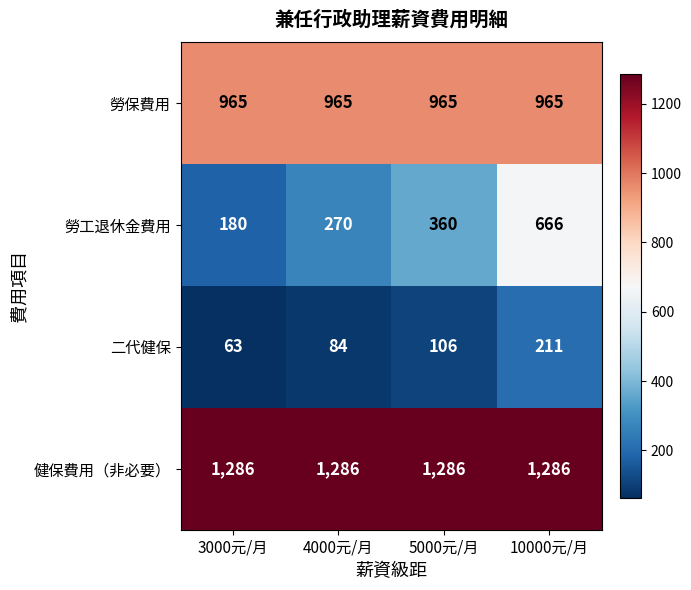

Is it true that 健保費用（非必要） equals 746 at 5000元/月?

False